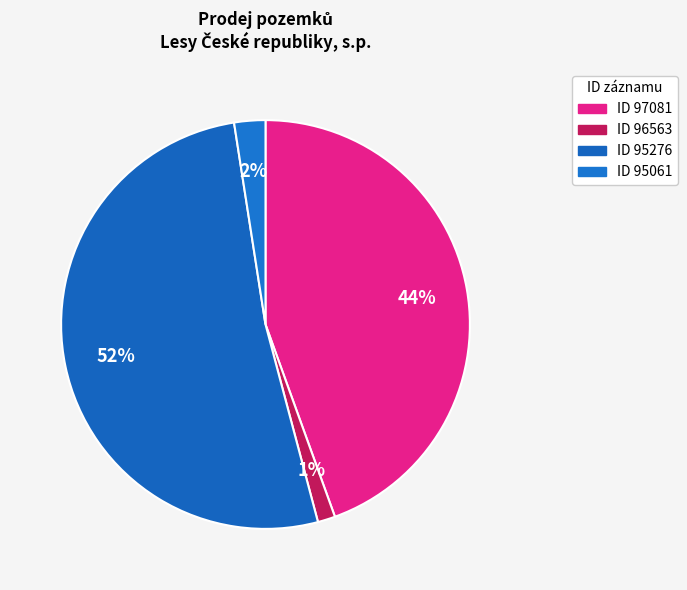

What is the smallest slice in the pie chart?

96563